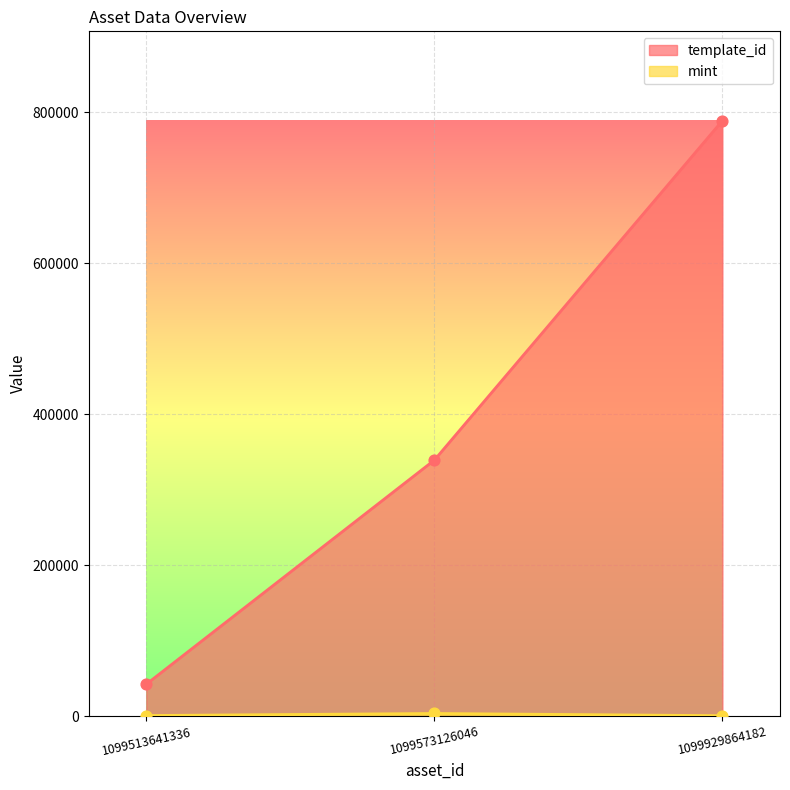

What is the total value across all series at 1099573126046?

342739